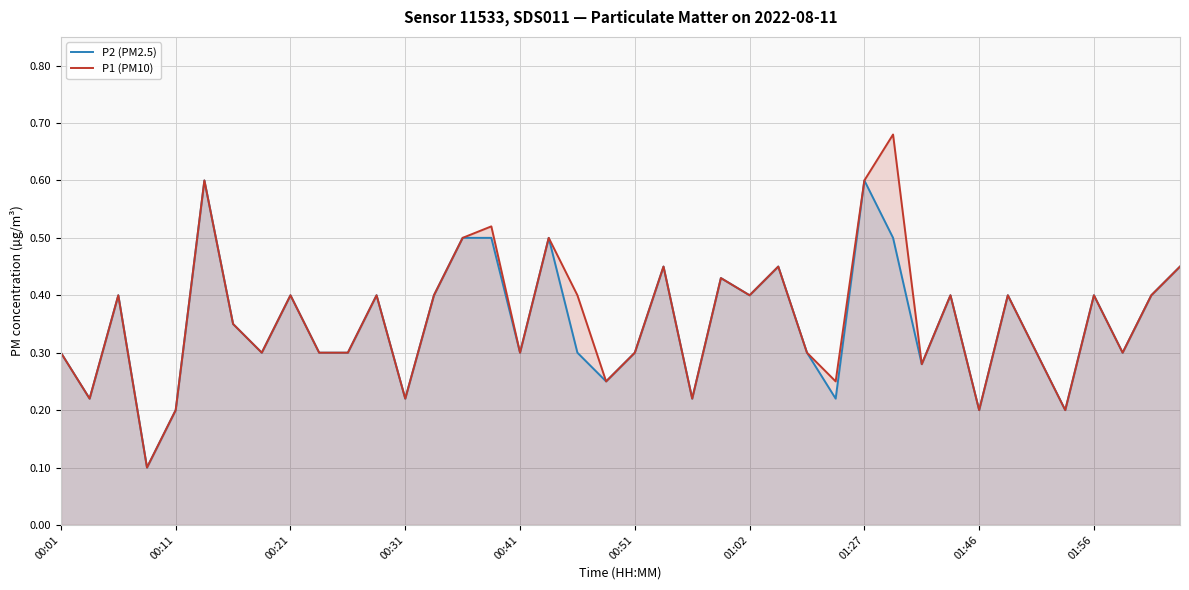

What is the total value across all series at 01:02?

0.8